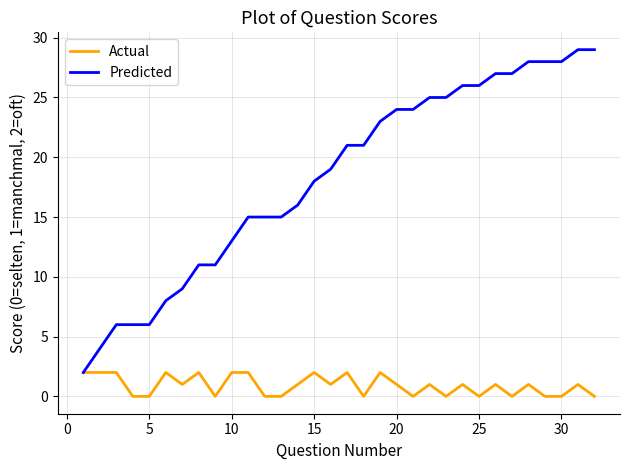

Rank the series by their average value, from lowest to highest.

Actual, Predicted